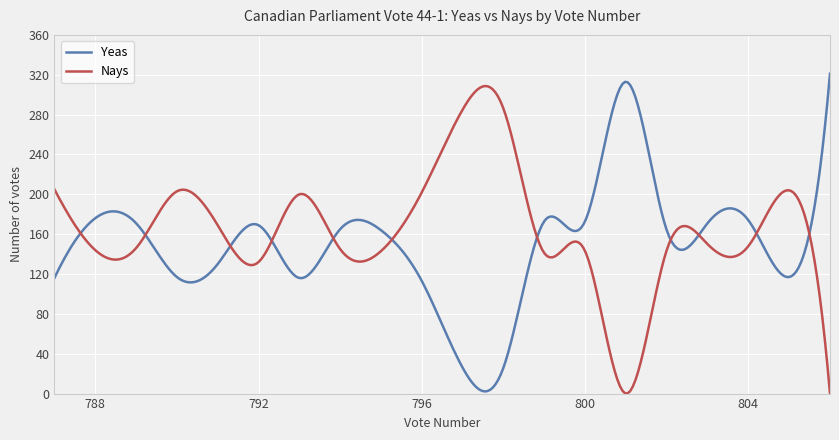

How many distinct data groups are displayed?

2